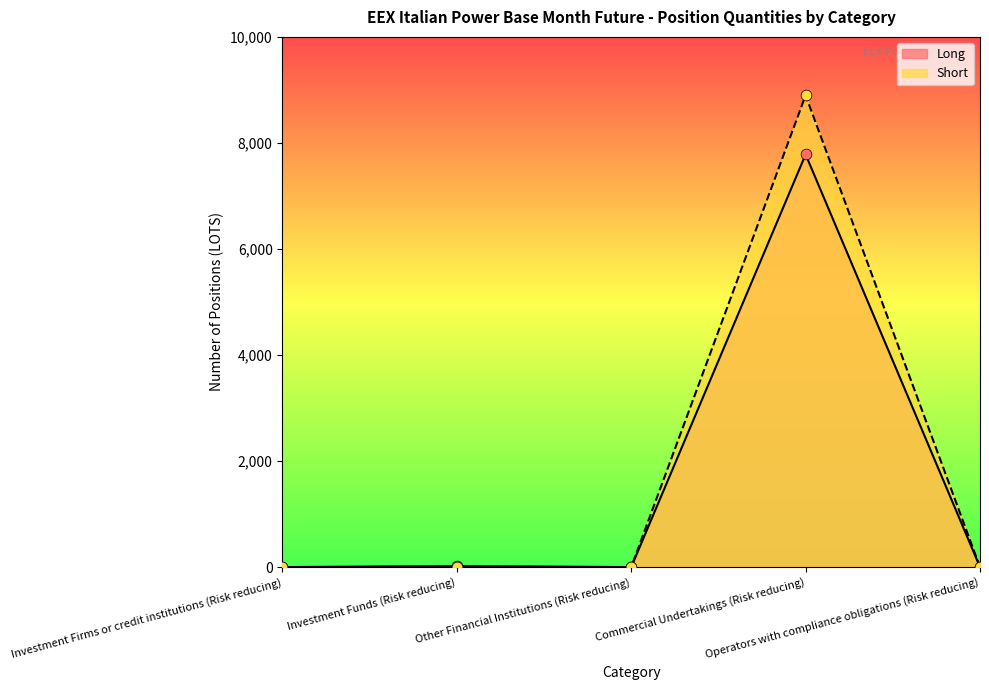

Which series has the widest spread of Y values?

Short